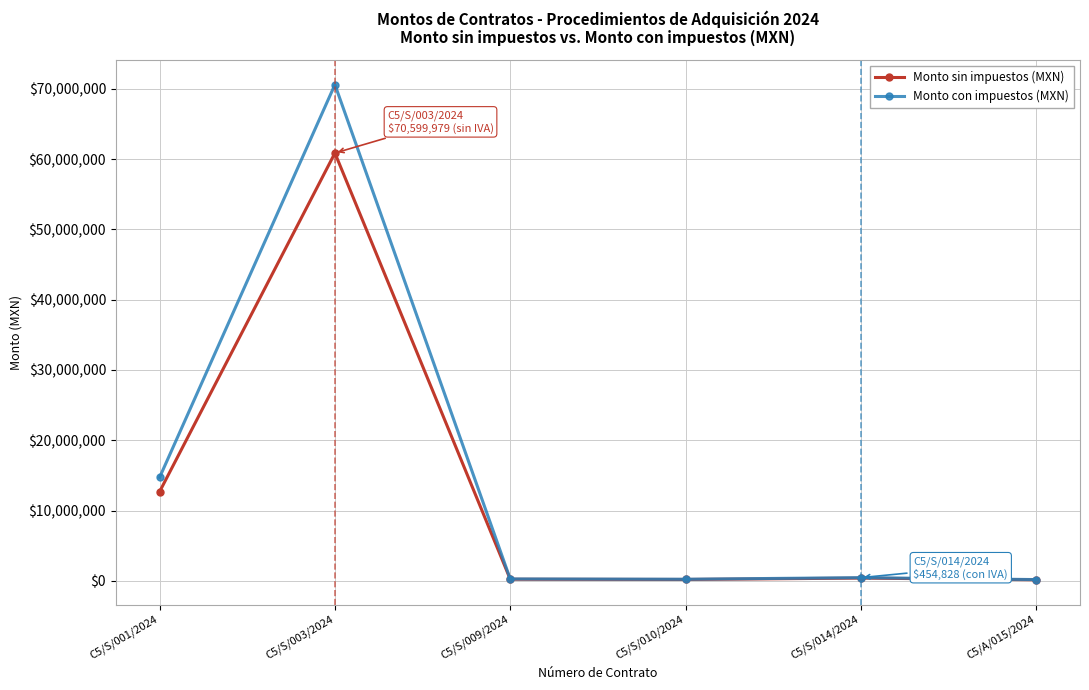

What is the value of the Monto con impuestos (MXN) point at the 3rd from the left?

269889.9